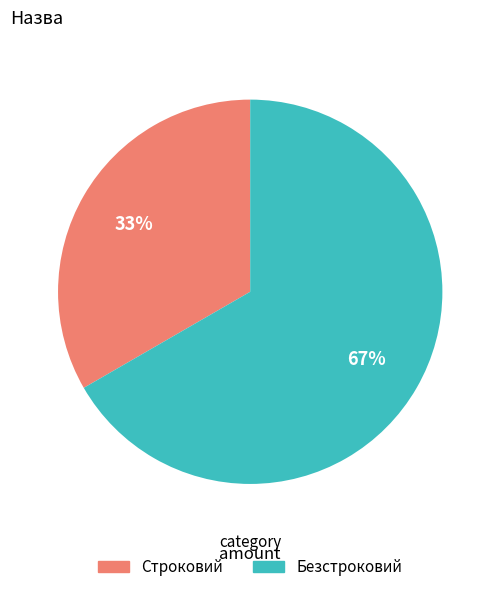

The Строковий slice represents 48% of the pie. True or false?

False